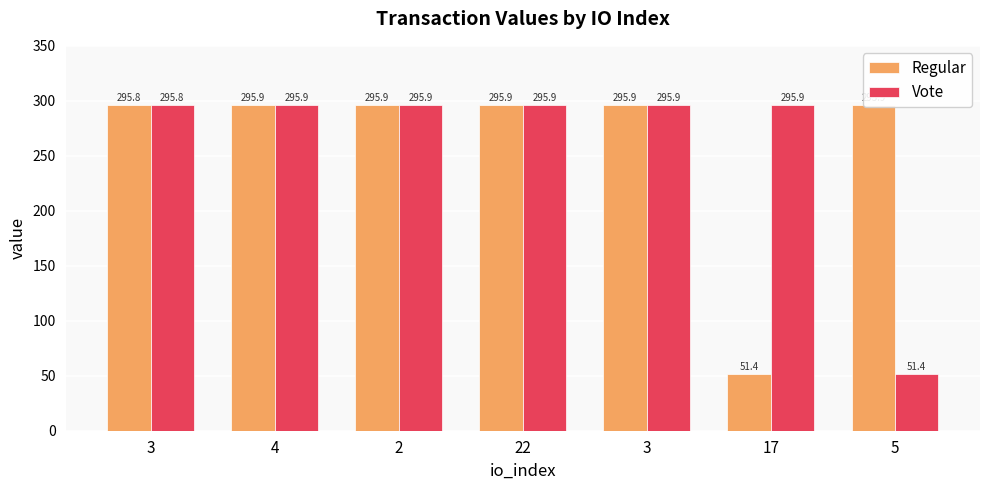

How many data points in Vote are less than 295?

1